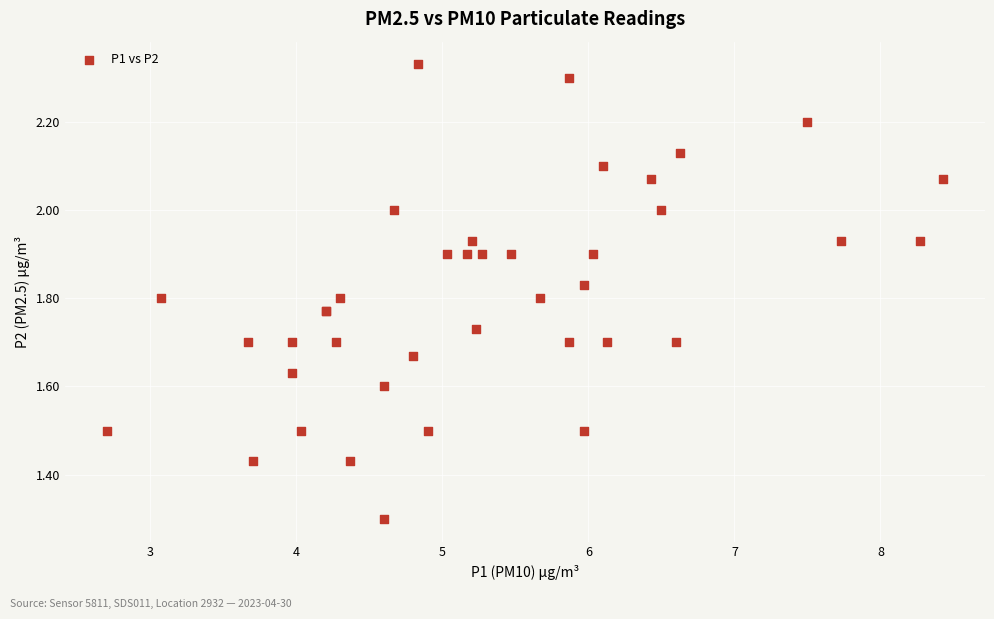

What Y value in the scatter plot is closest to 1?

1.3